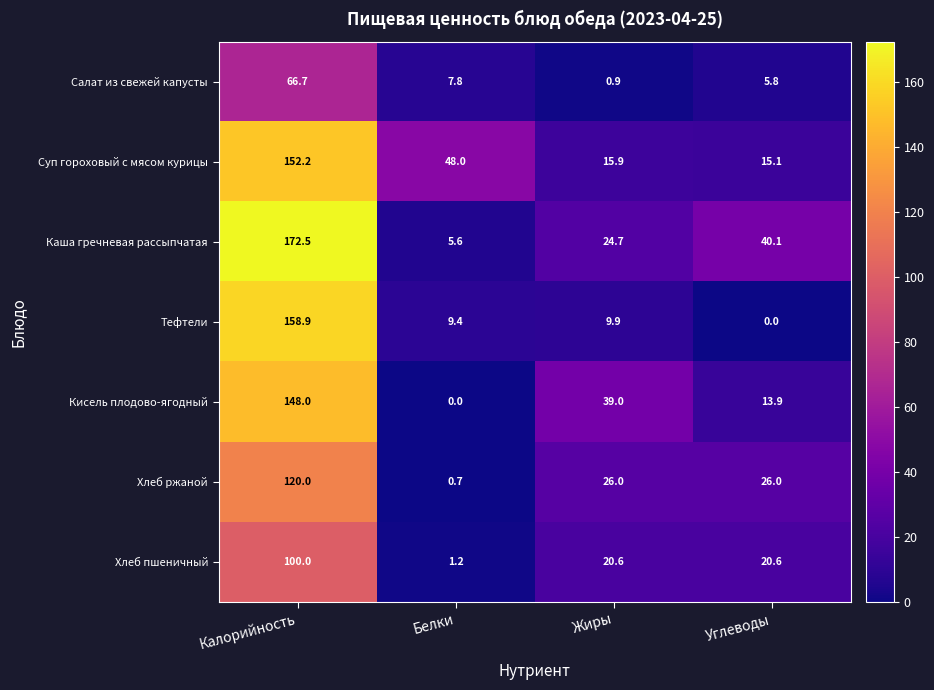

Reading right to left, transcribe all the data shown in this chart.

Салат из свежей капусты: 5.8	0.9	7.8	66.7
Суп гороховый с мясом курицы: 15.1	15.9	48.0	152.2
Каша гречневая рассыпчатая: 40.1	24.7	5.6	172.5
Тефтели: 0.0	9.9	9.4	158.9
Кисель плодово-ягодный: 13.9	39.0	0.0	148.0
Хлеб ржаной: 26.0	26.0	0.7	120.0
Хлеб пшеничный: 20.6	20.6	1.2	100.0